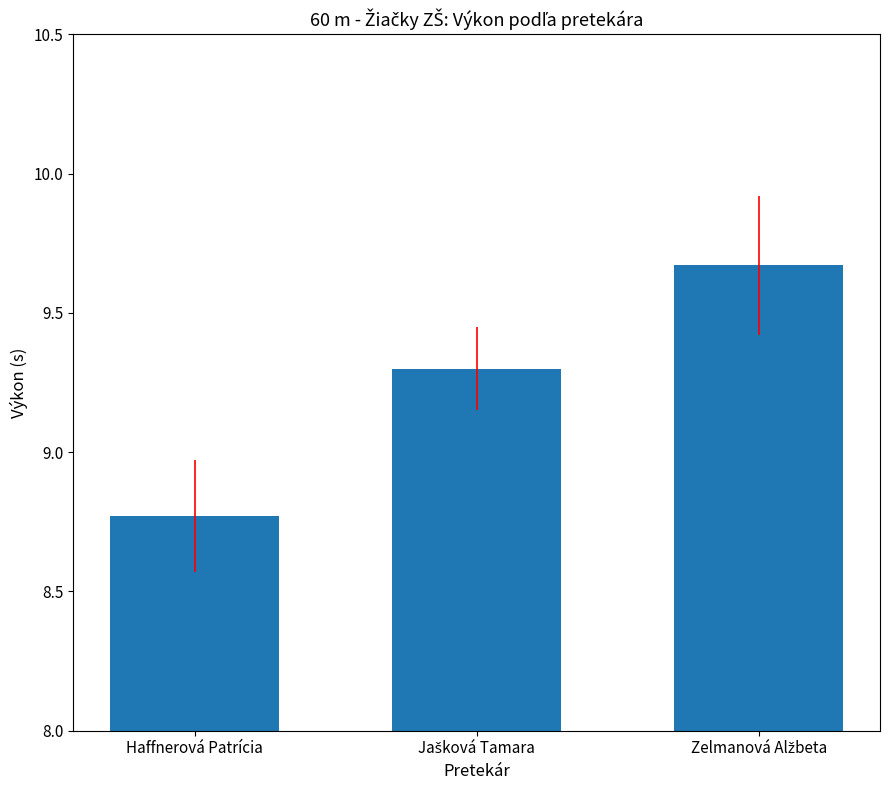

Is it true that the value at Haffnerová Patrícia is 11.8?

False